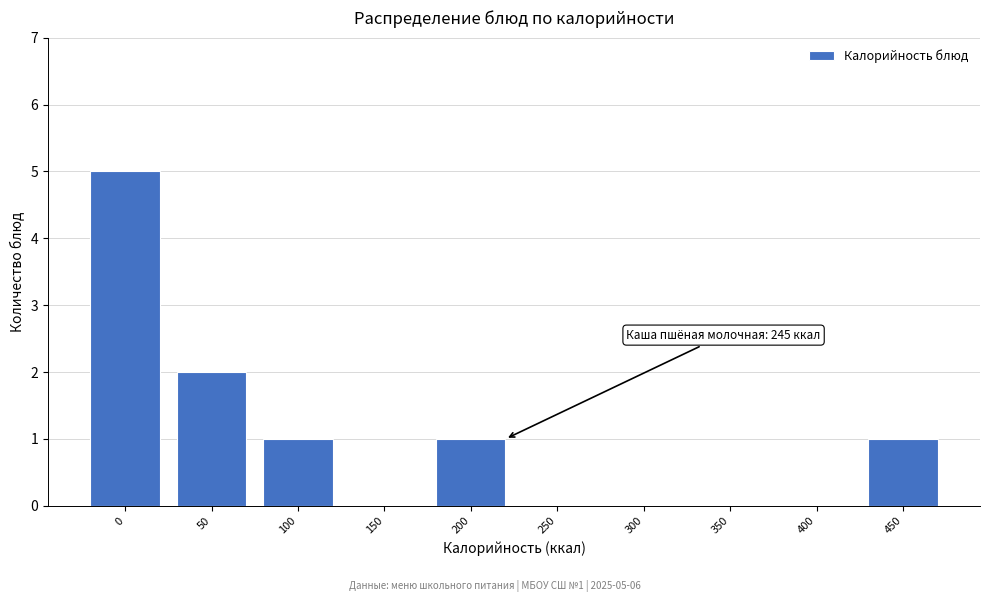

Reading left to right, extract all data points from this chart.

0=5	50=2	100=1	150=0	200=1	250=0	300=0	350=0	400=0	450=1